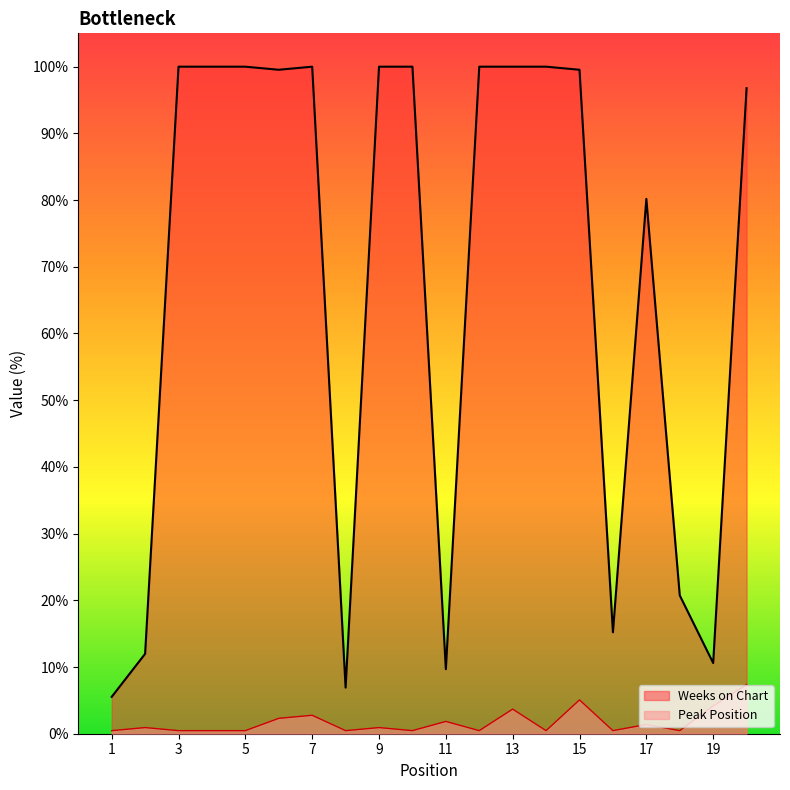

How many values in the Weeks on Chart series are below 99?

9